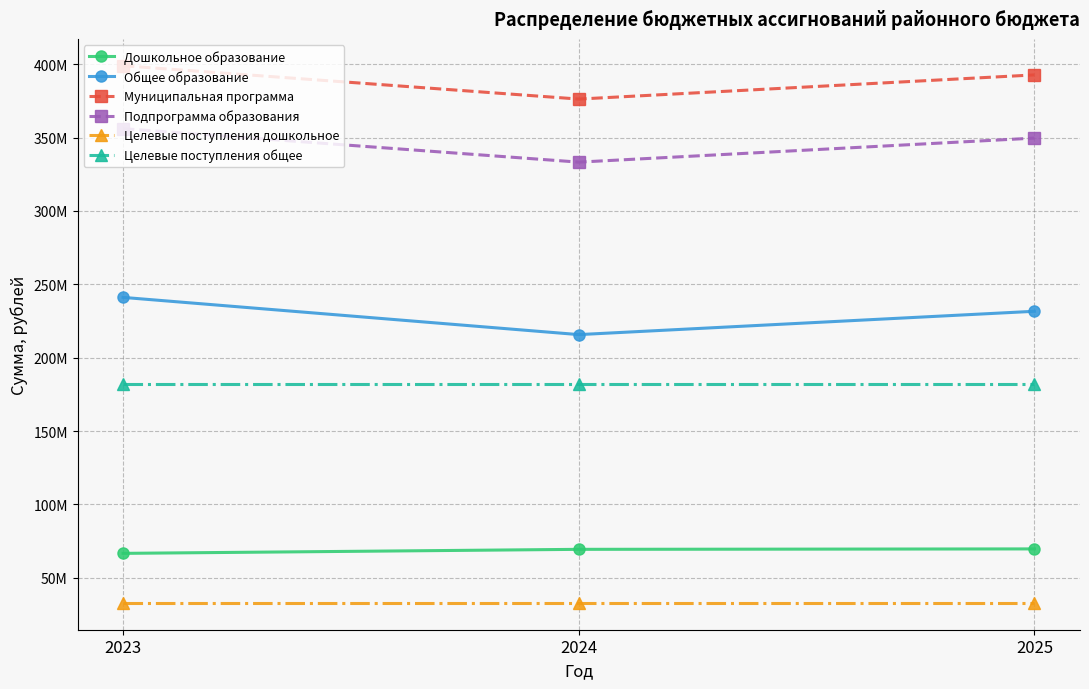

Is this an area chart (filled region under the line)?

No